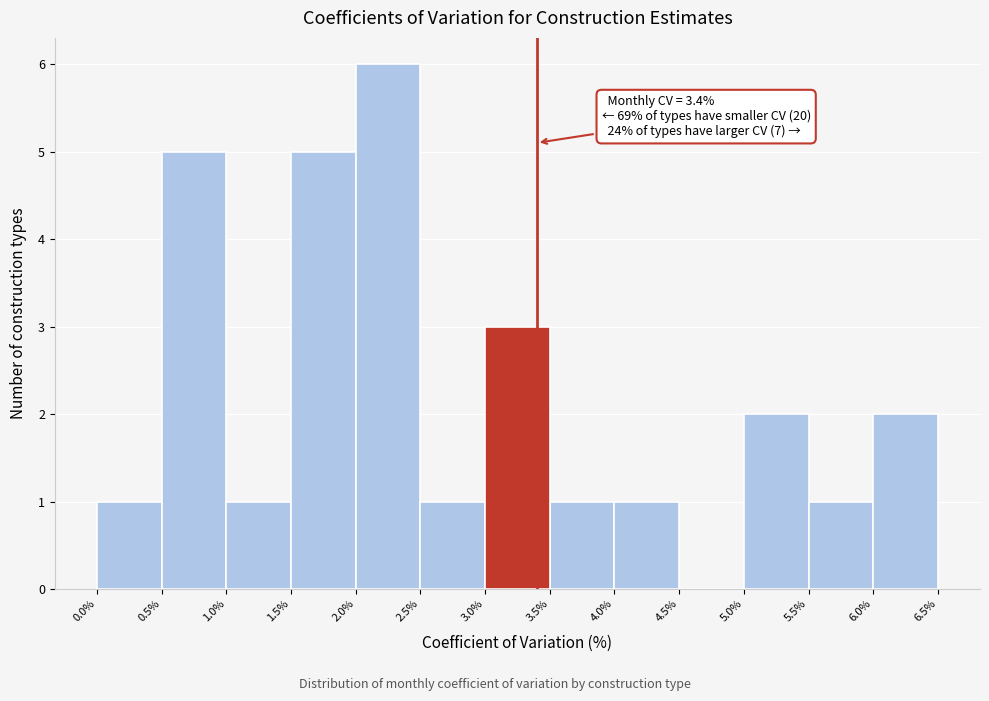

Which range on the x-axis has the tallest bar?

2.0% to 2.5%